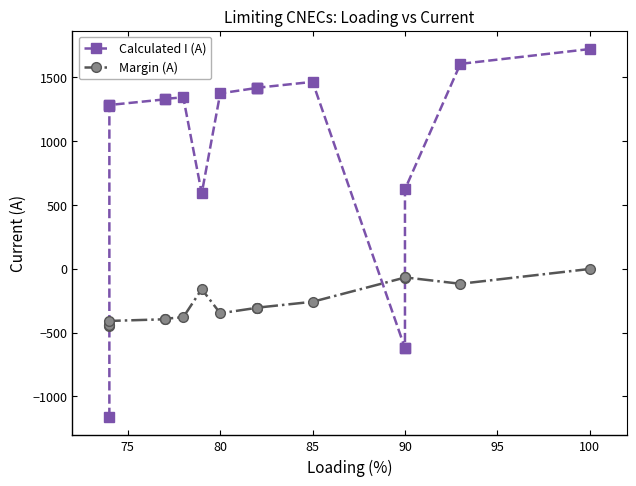

What is the lowest value of the Margin (A) series?

-445